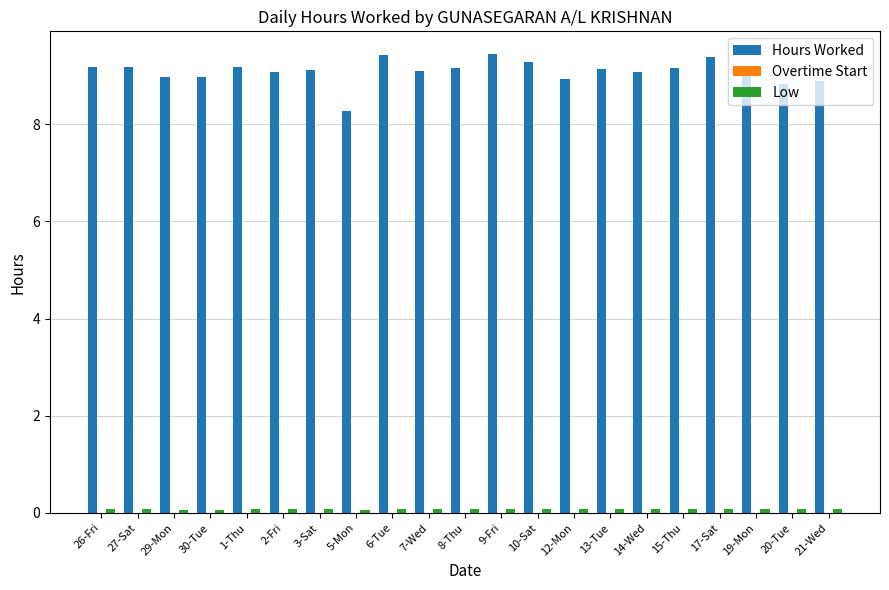

At how many categories does at least one series exceed 6?

21